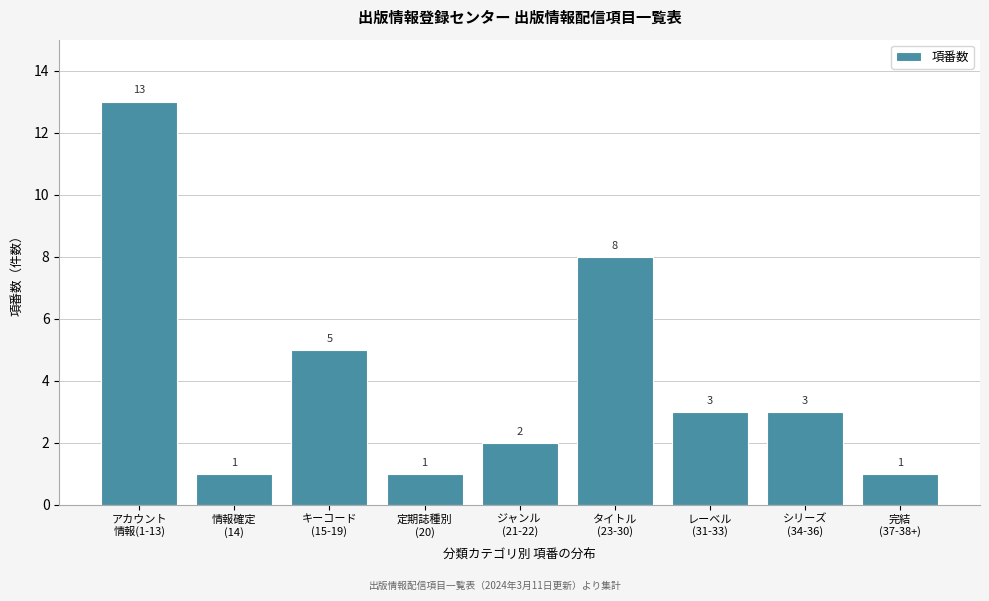

Reading left to right, what are all the values shown in this chart?

13	1	5	1	2	8	3	3	1